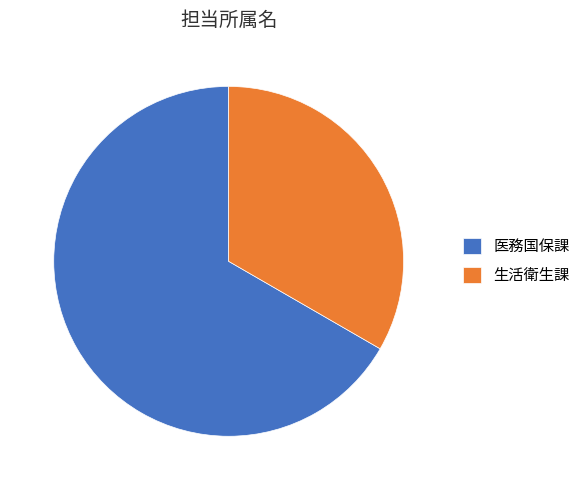

Is the sum of 医務国保課 and 生活衛生課 greater than half?

Yes